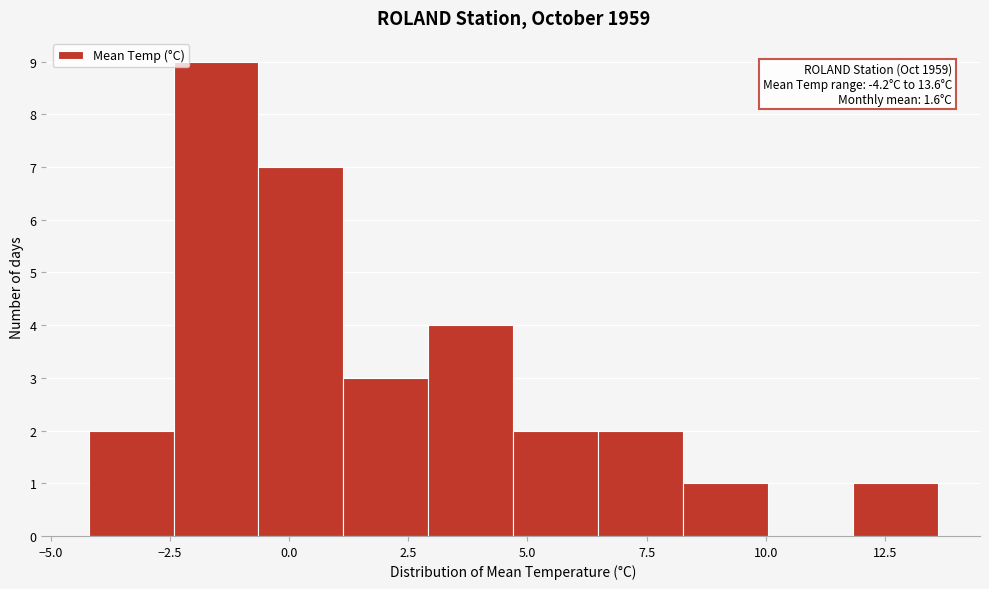

Read against the x-axis, roughly where is the centre of the tallest bar?

-1.5